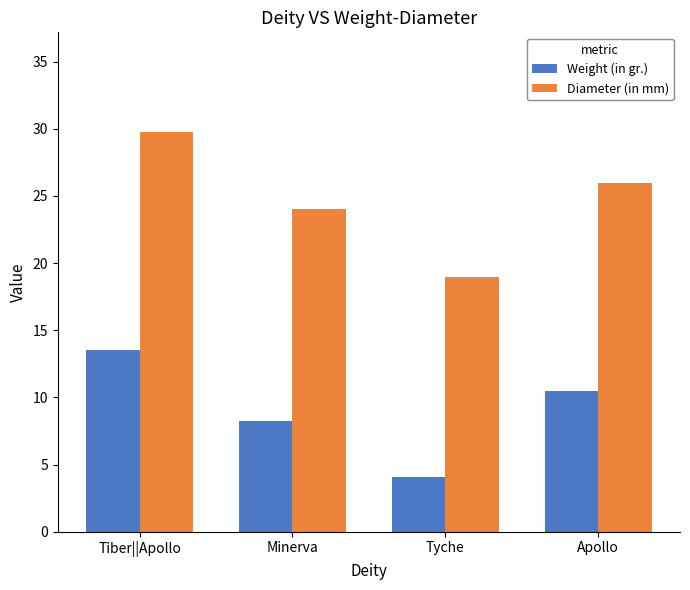

Is the value of Weight (in gr.) at Minerva greater than the value of Diameter (in mm) at Tyche?

No